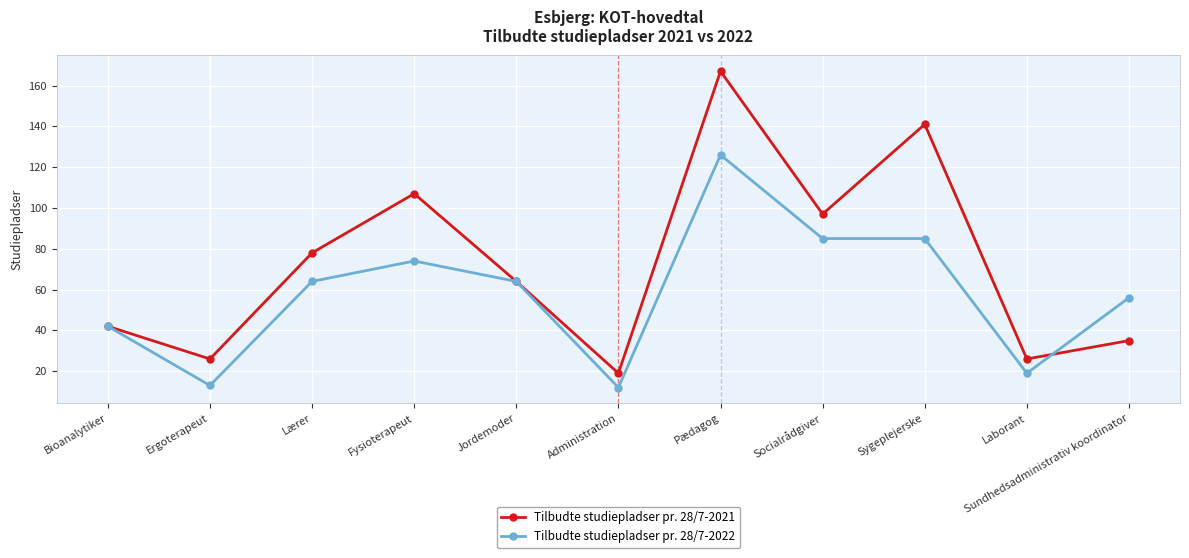

What is the difference between the maximum and minimum values in the Tilbudte studiepladser pr. 28/7-2022 series?

114